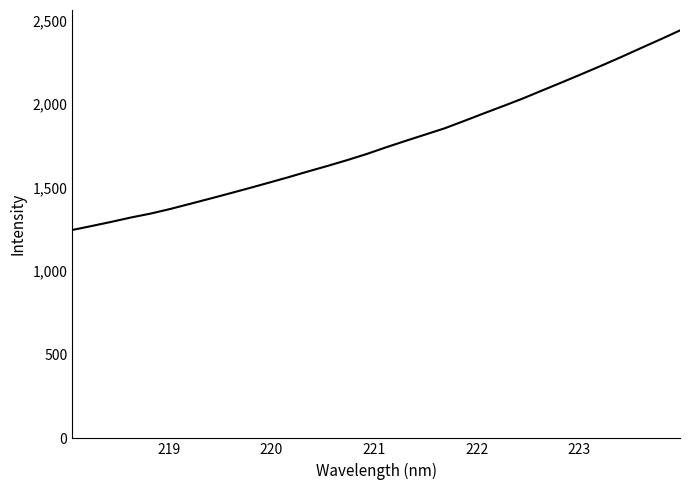

Does the chart display data point markers on the line(s)?

No